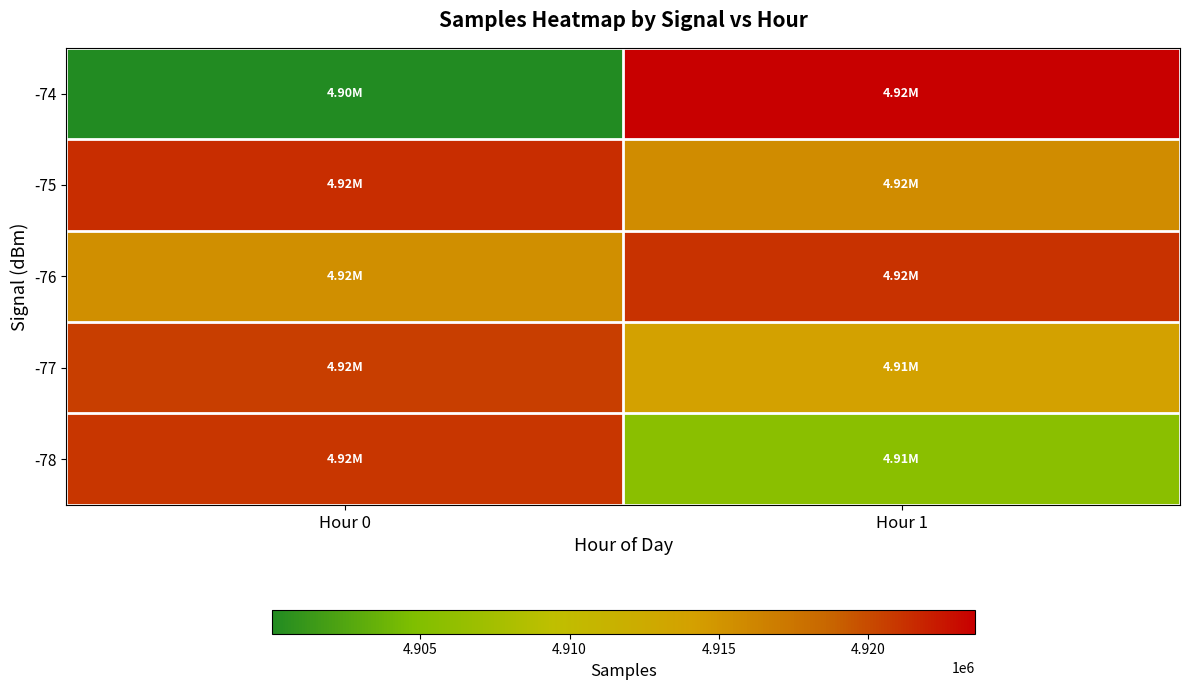

At which category is the sum across all series the highest?

Hour 1